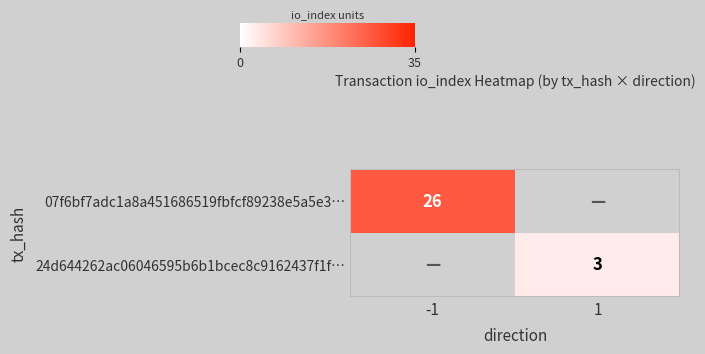

The 24d644262ac06046595b6b1bcec8c9162437f1f… series shows 2 at 1. True or false?

False